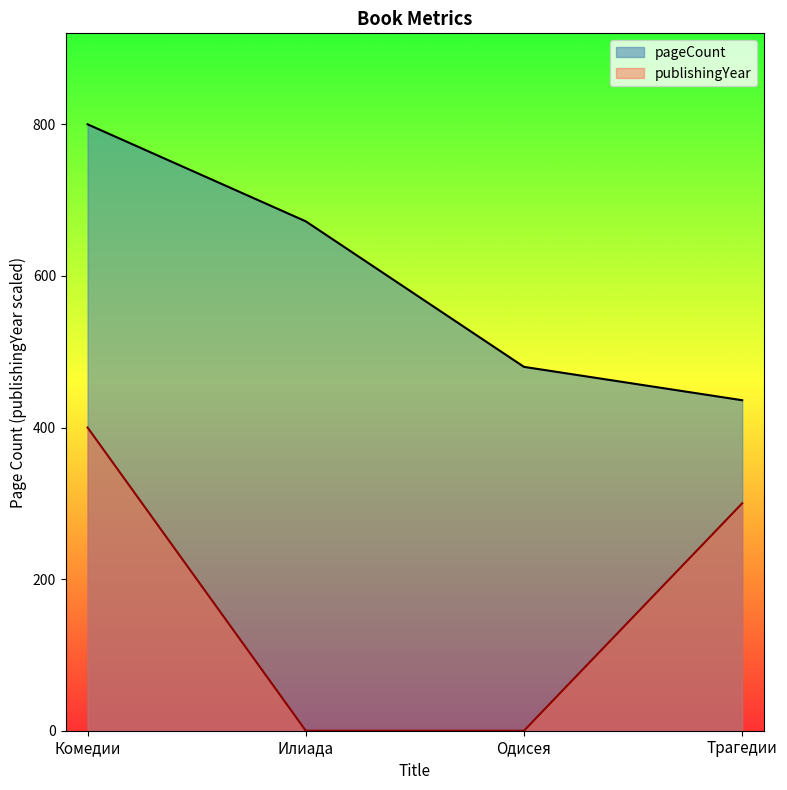

At which category is the sum across all series the highest?

Комедии